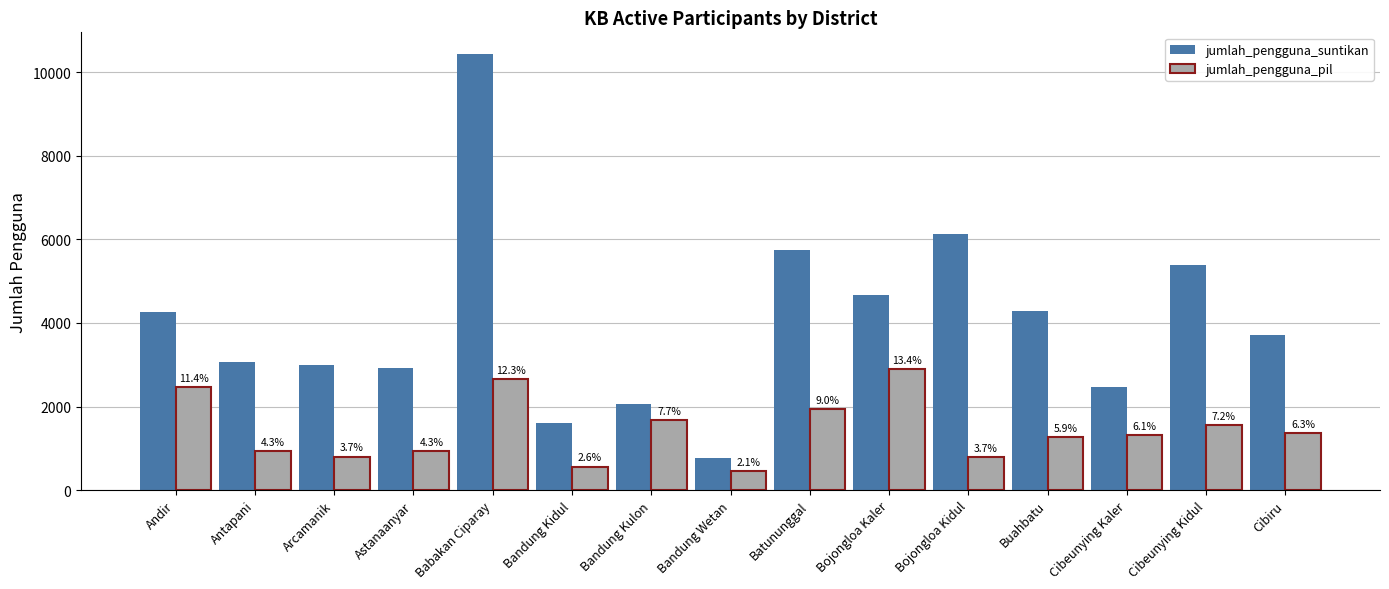

List the series in order of their peak value, highest first.

jumlah_pengguna_suntikan, jumlah_pengguna_pil